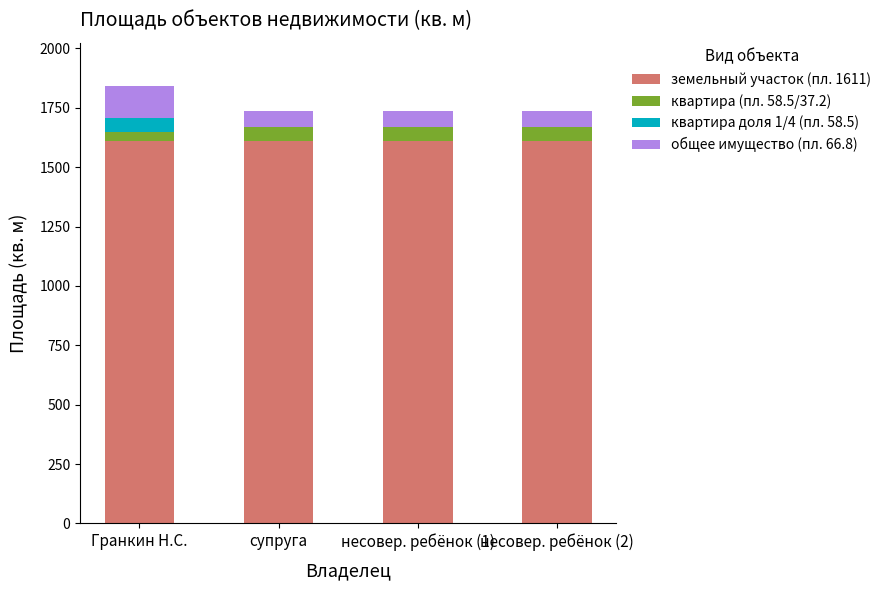

The земельный участок (пл. 1611) series shows 1611.0 at Гранкин Н.С.. True or false?

True